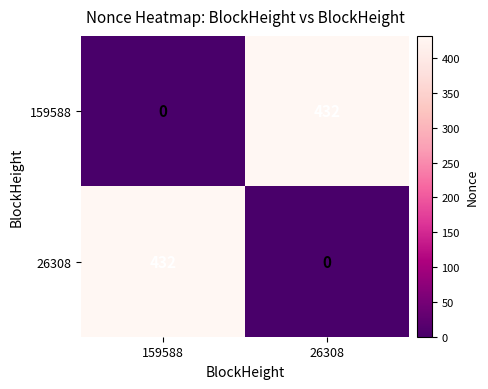

What is the spread (max minus min) of values at 26308?

432